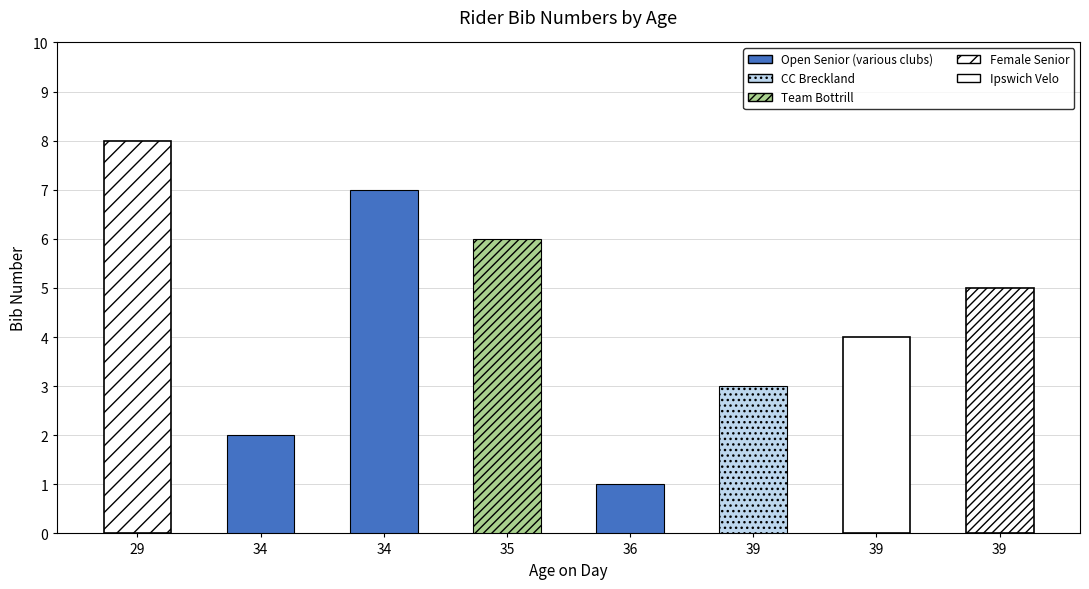

Where is the data nearest to the value 4?

39